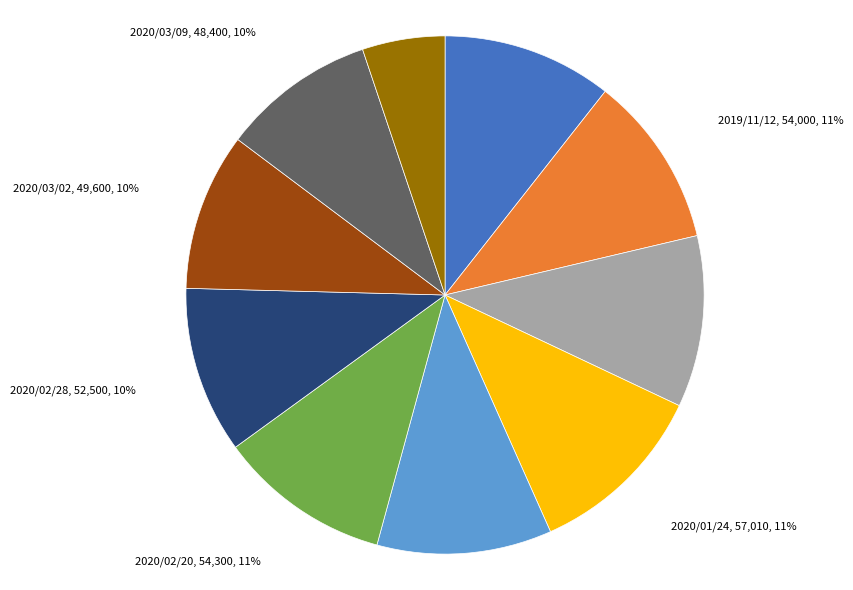

To the nearest percent, what is the average slice percentage?

10%